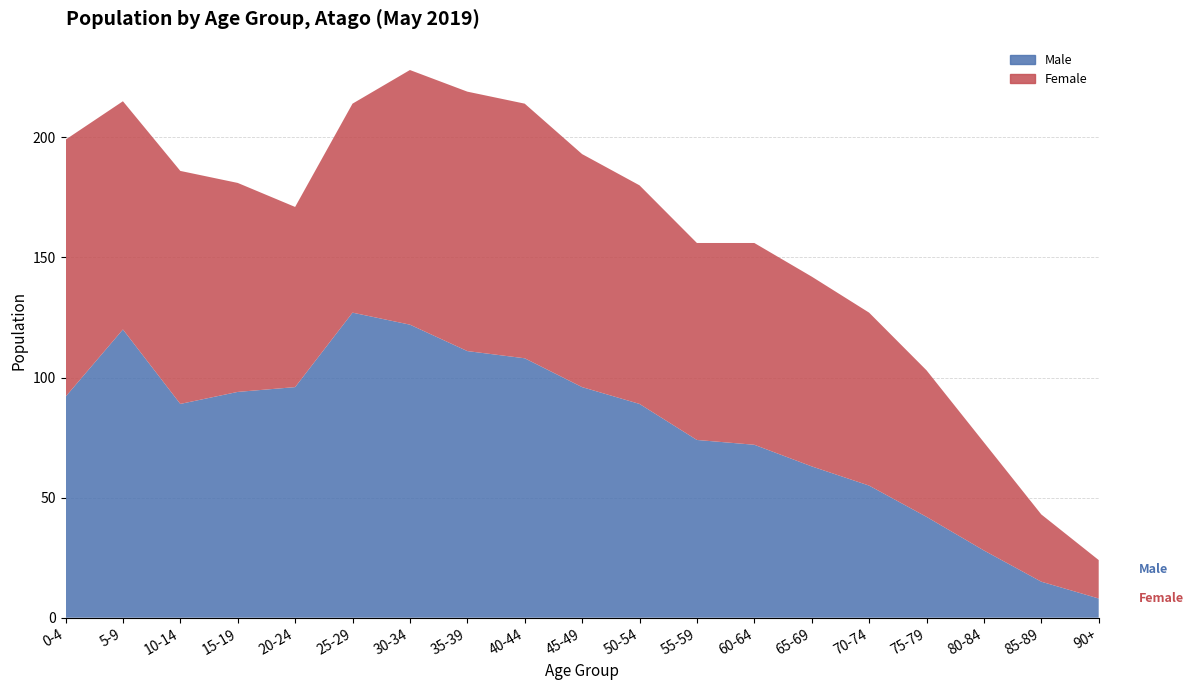

Reading left to right, what are all the values shown in this chart?

Male: 92	120	89	94	96	127	122	111	108	96	89	74	72	63	55	42	28	15	8
Female: 107	95	97	87	75	87	106	108	106	97	91	82	84	79	72	61	45	28	16